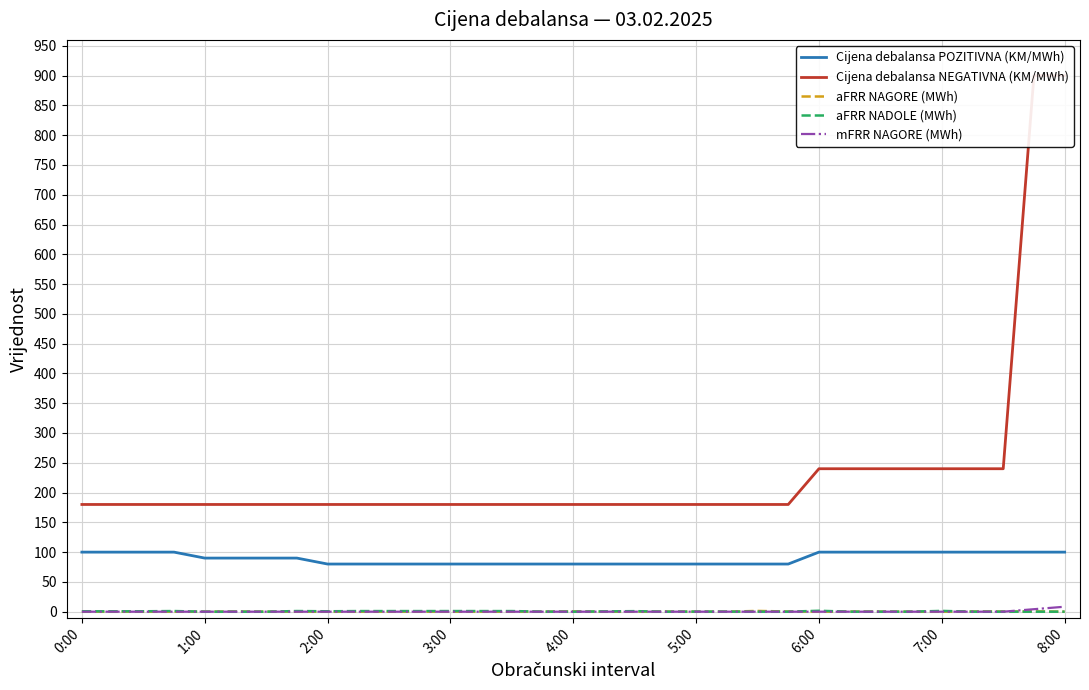

What is the value of the Cijena debalansa POZITIVNA (KM/MWh) point at the 6th from the left?

90.0